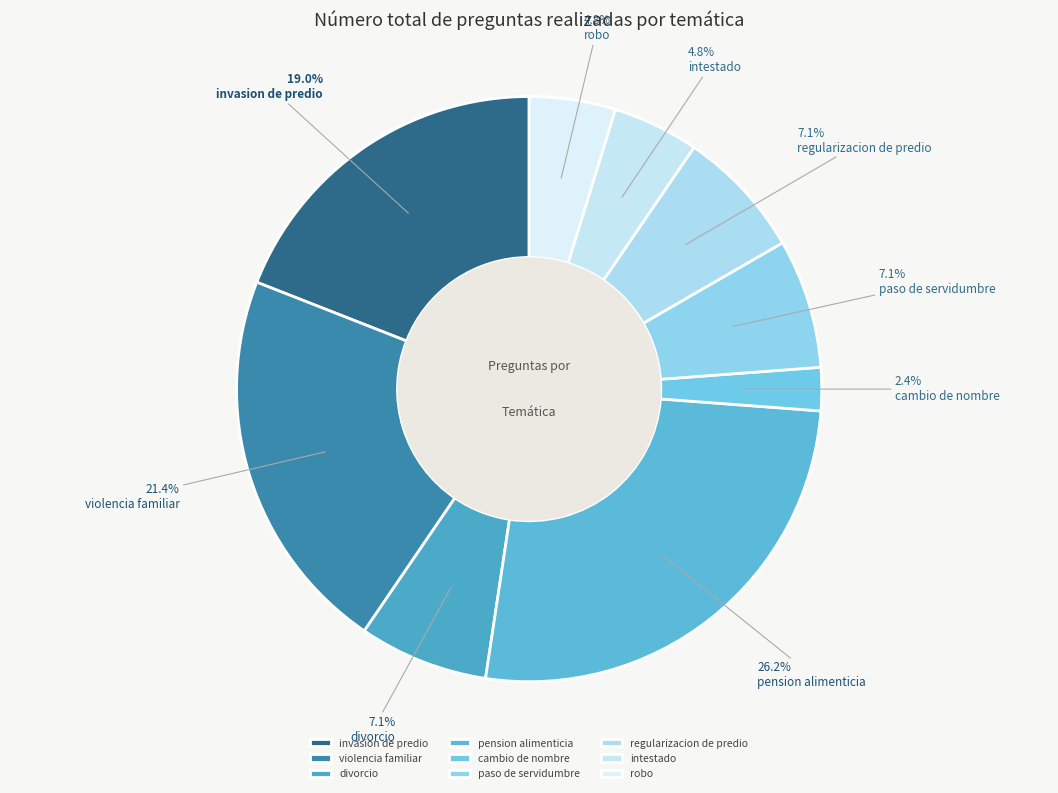

Is there any slice that represents more than half of the pie?

No